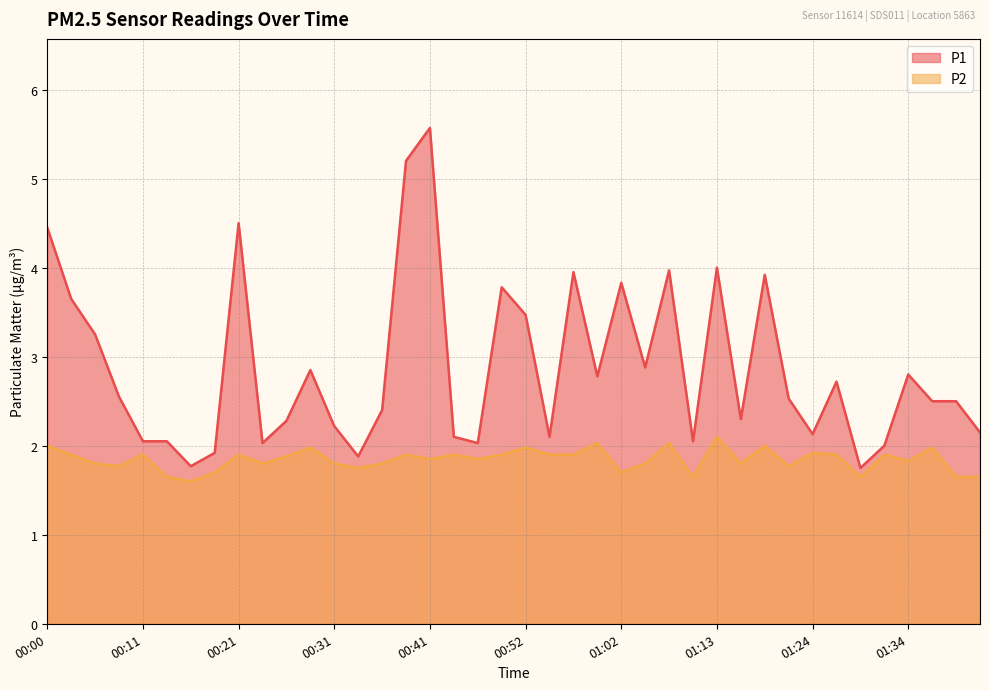

True or false: P1 has a value of 2.2 at 00:31.

True